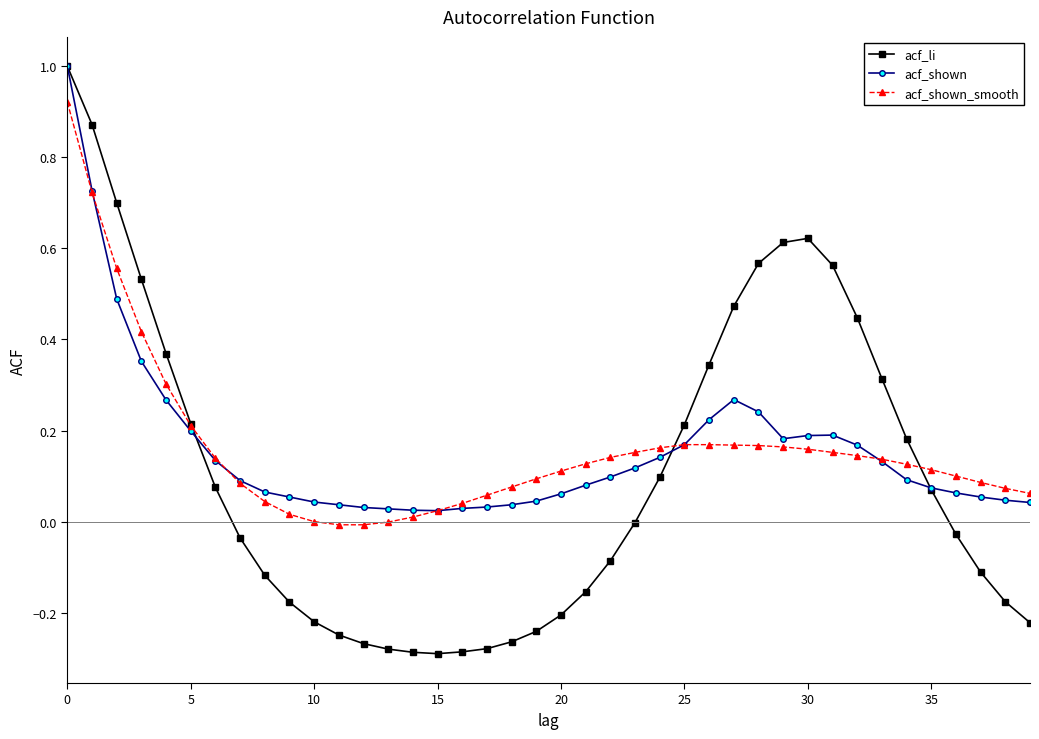

In acf_shown, how many points are higher than both neighbors (excluding endpoints)?

2